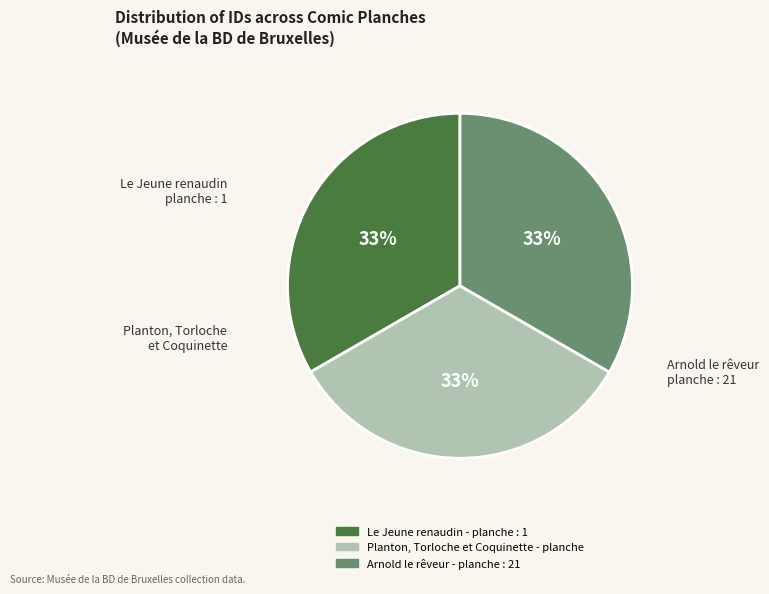

Is it true that Planton, Torloche et Coquinette - planche is 33% of the pie?

True